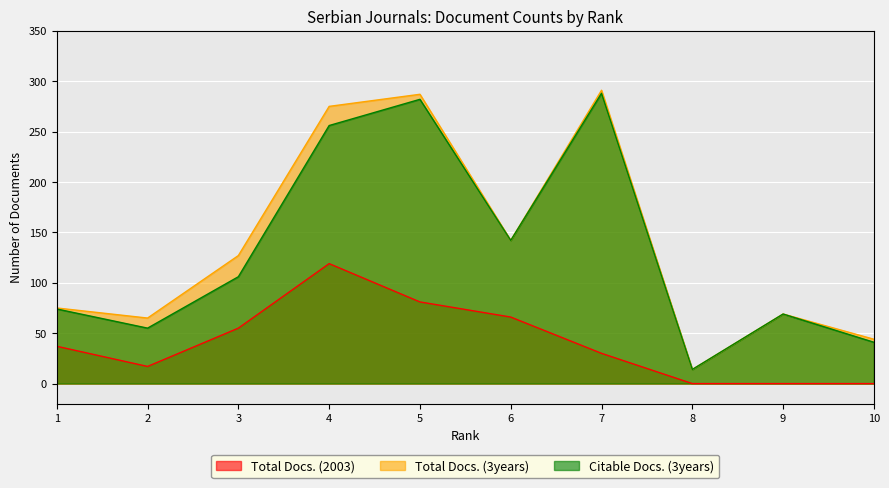

Is the value of Total Docs. (2003) at 7 greater than the value of Citable Docs. (3years) at 5?

No